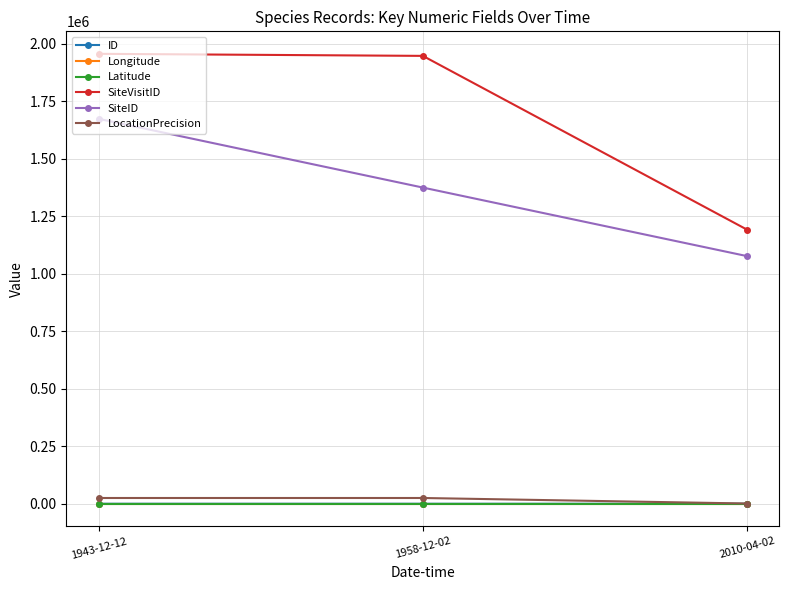

The value of SiteID at 1943-12-12 is 1673519.0. True or false?

True